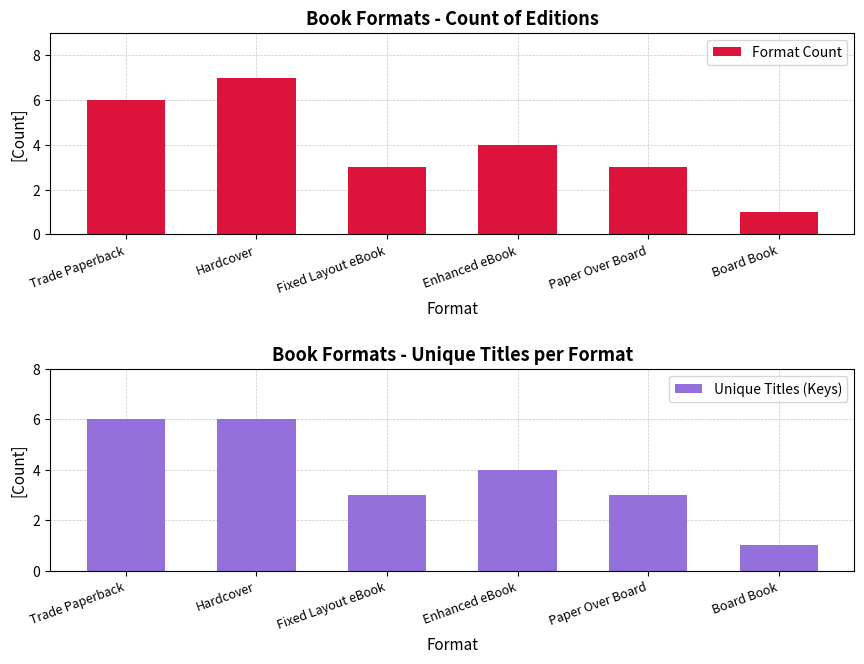

True or false: Format Count has a value of 5 at Paper Over Board.

False